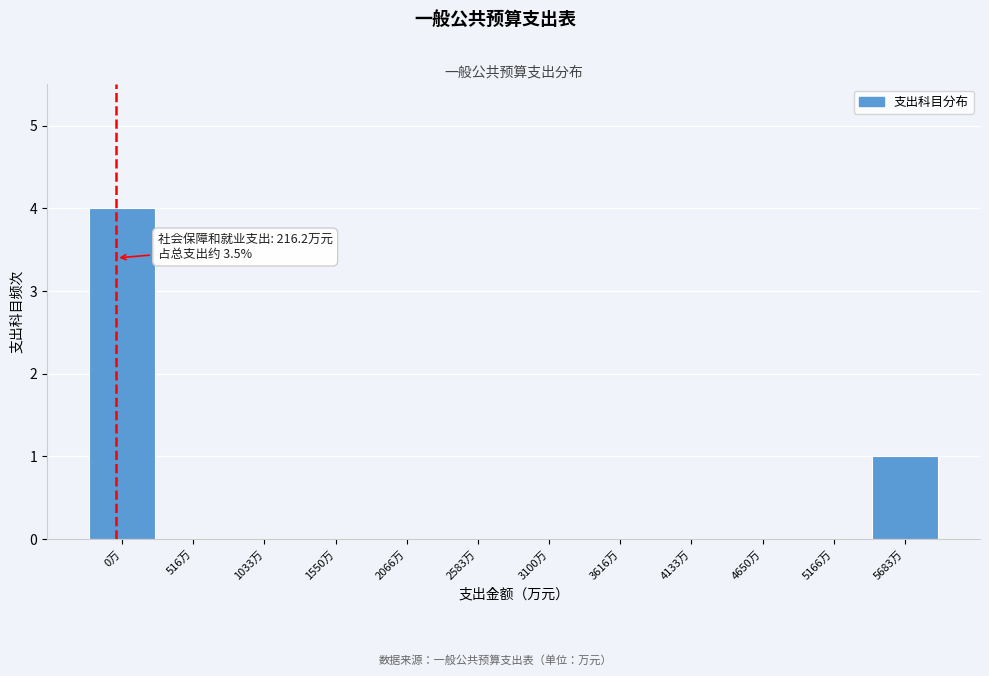

Reading right to left, extract all data points from this chart.

5683万=1	5166万=0	4650万=0	4133万=0	3616万=0	3100万=0	2583万=0	2066万=0	1550万=0	1033万=0	516万=0	0万=4